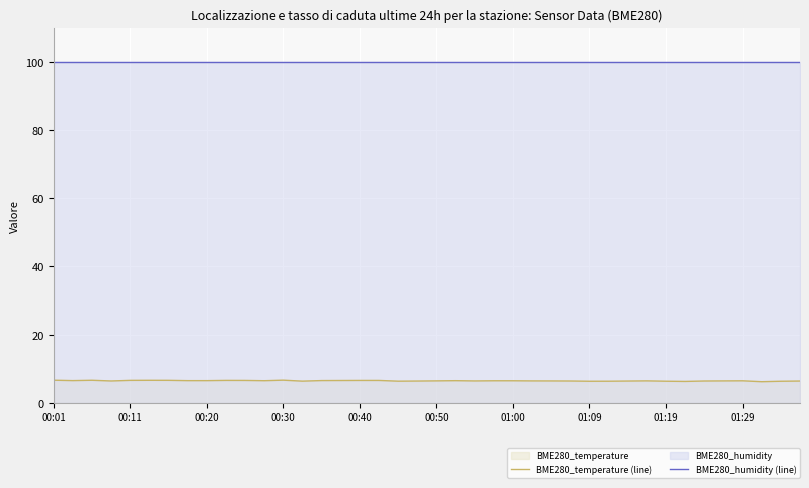

The value of BME280_temperature (line) at 01:19 is 6.4. True or false?

True